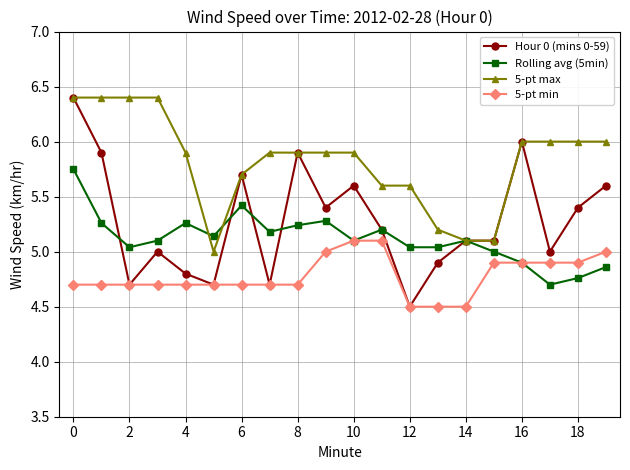

True or false: 5-pt min and 5-pt max cross at least once.

False